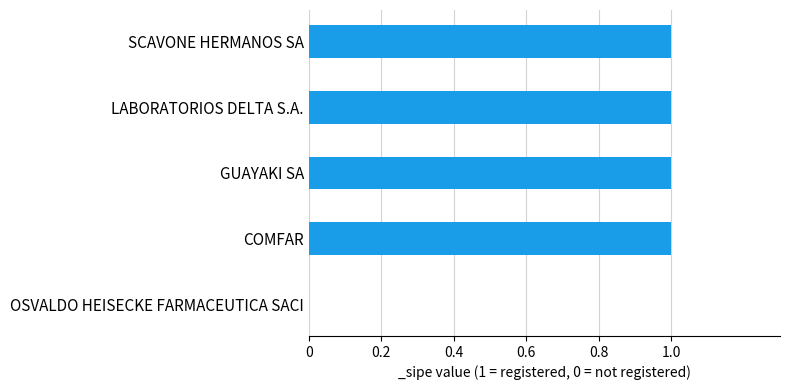

How many values are between 1 and 2?

4